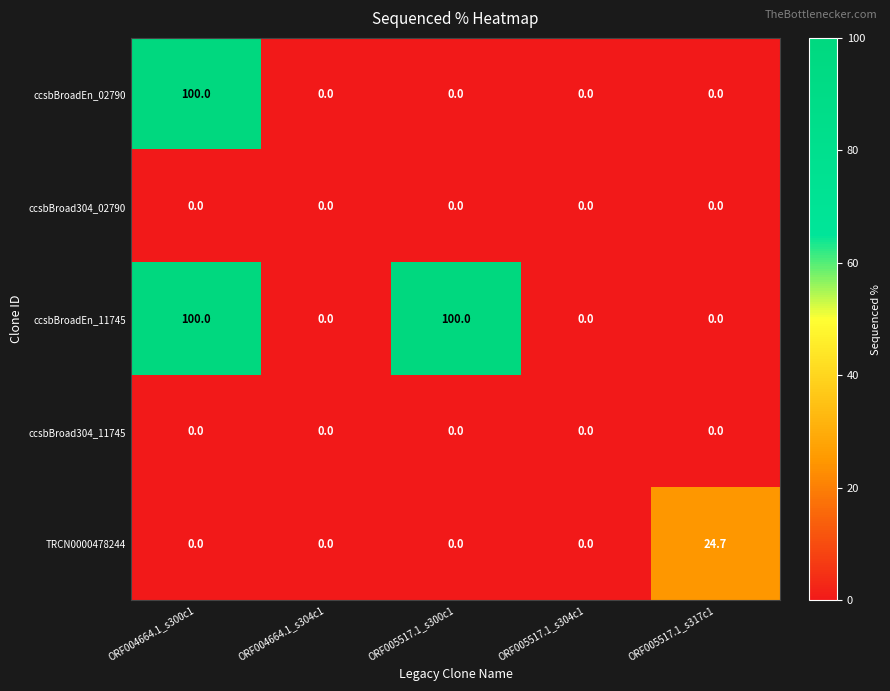

Reading left to right, transcribe all the data shown in this chart.

ccsbBroadEn_02790: 100.0	0.0	0.0	0.0	0.0
ccsbBroad304_02790: 0.0	0.0	0.0	0.0	0.0
ccsbBroadEn_11745: 100.0	0.0	100.0	0.0	0.0
ccsbBroad304_11745: 0.0	0.0	0.0	0.0	0.0
TRCN0000478244: 0.0	0.0	0.0	0.0	24.7